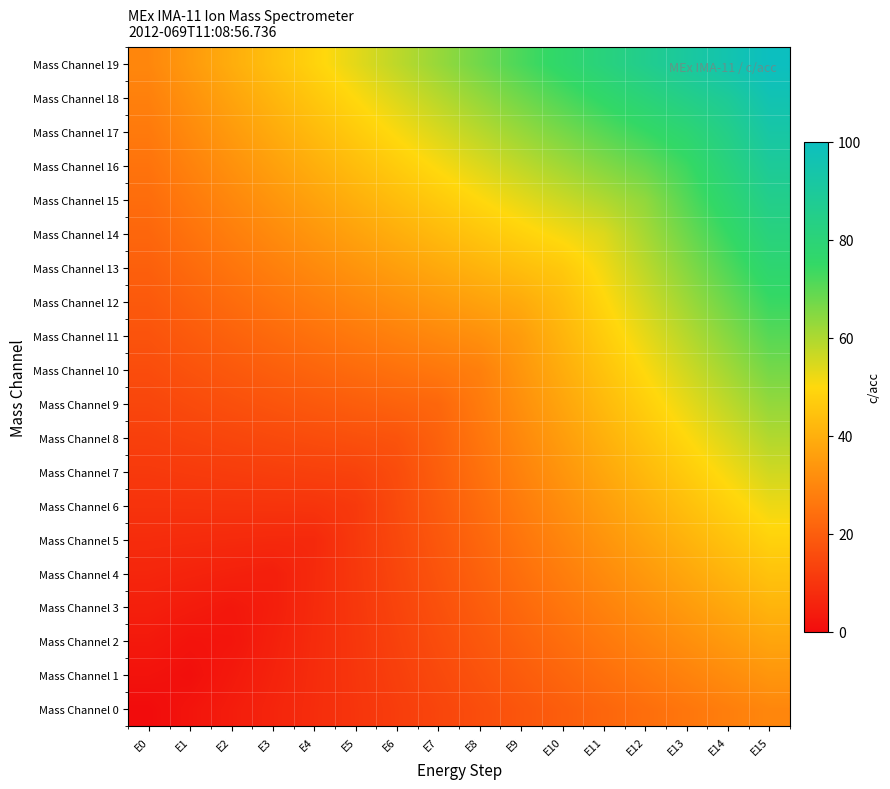

Between E9 and E7, which is larger?

E9